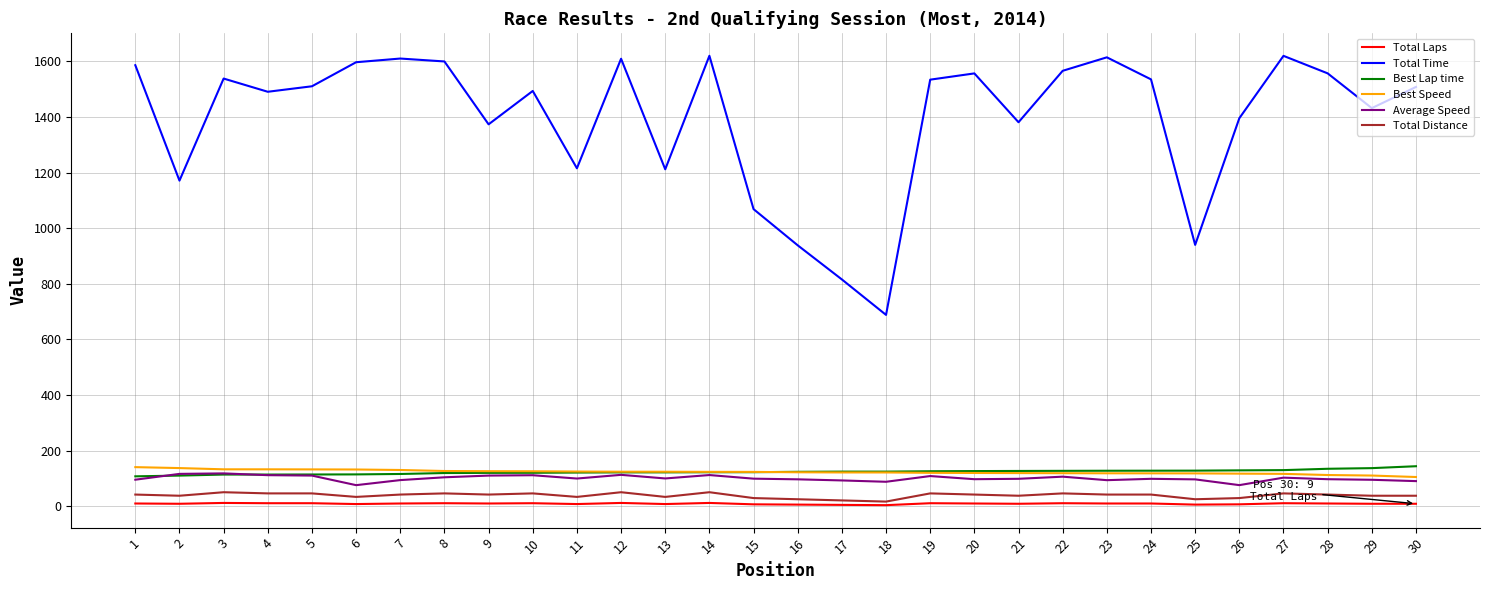

What is the difference between the Total Laps values at 22 and 16?

5.0